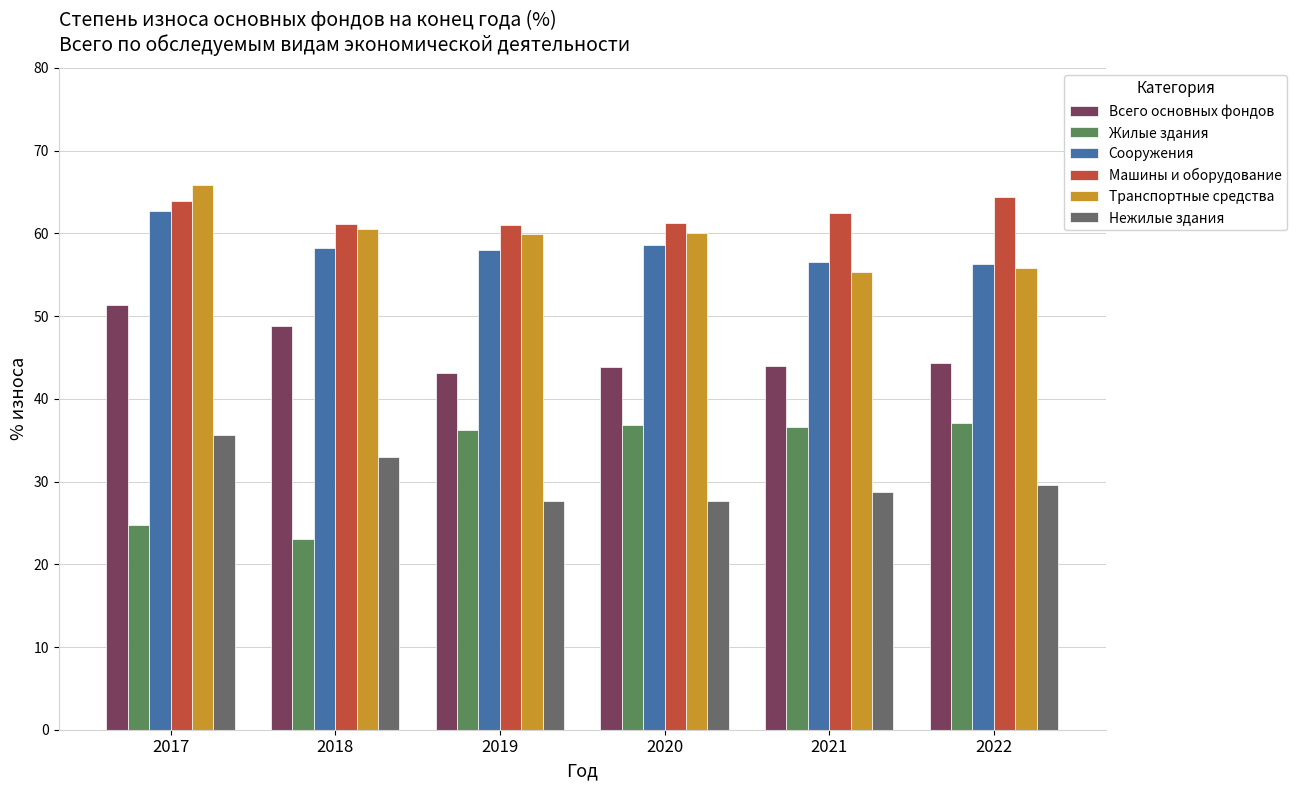

How many categories are shown in the chart?

6